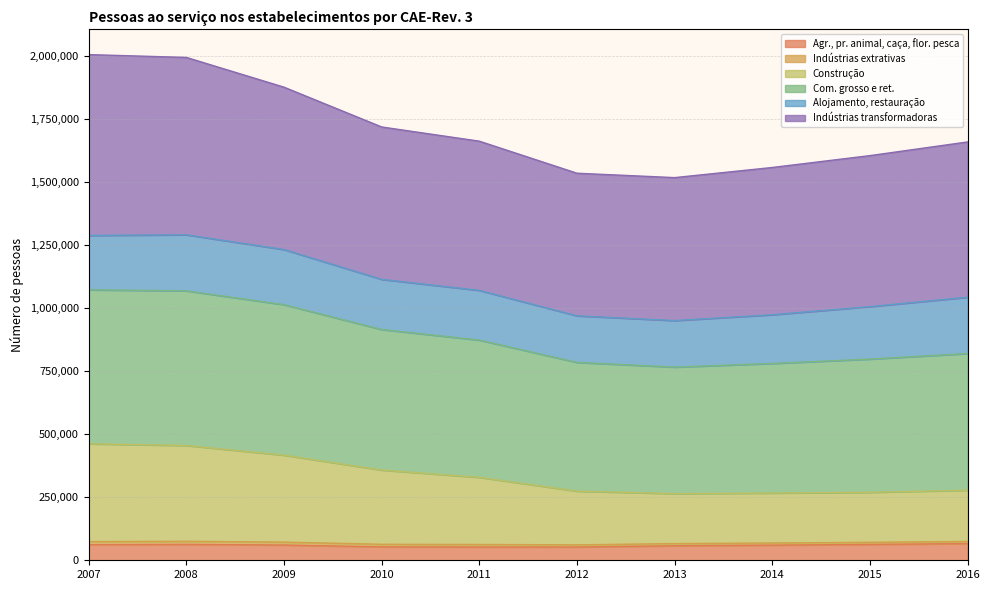

Does the chart display data point markers on the line(s)?

No